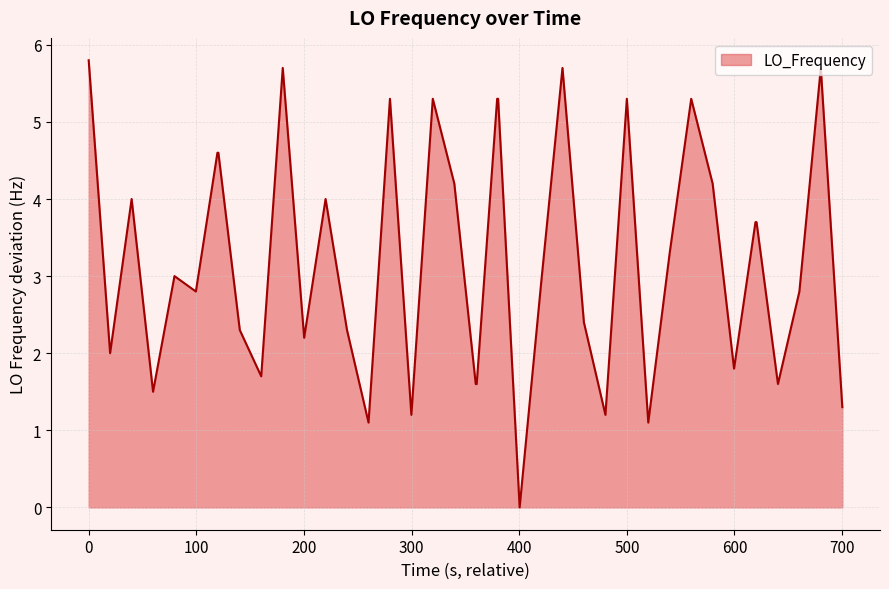

What is the maximum value shown in the chart?

5.8